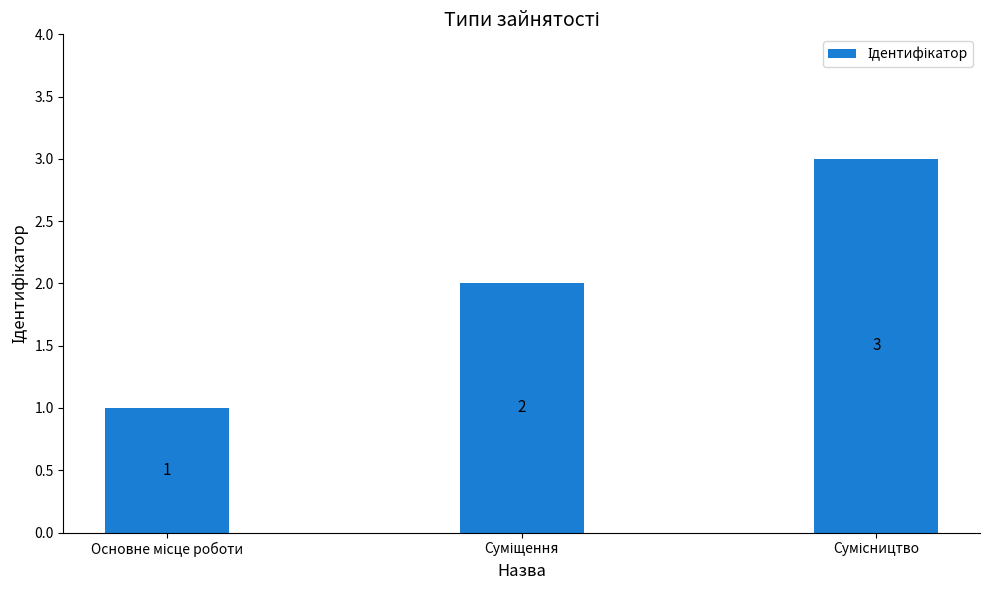

How many categories are shown in the chart?

3